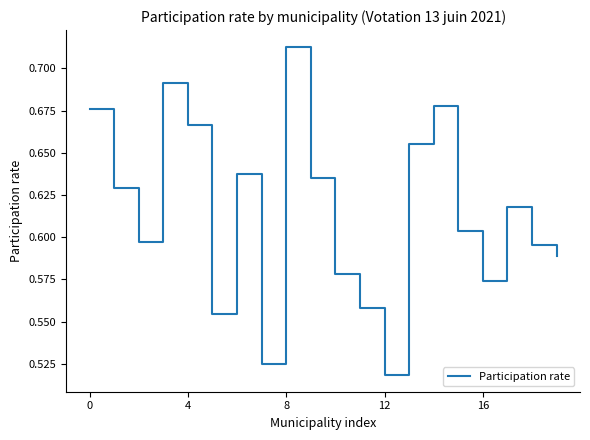

How many lines are shown in the chart?

1